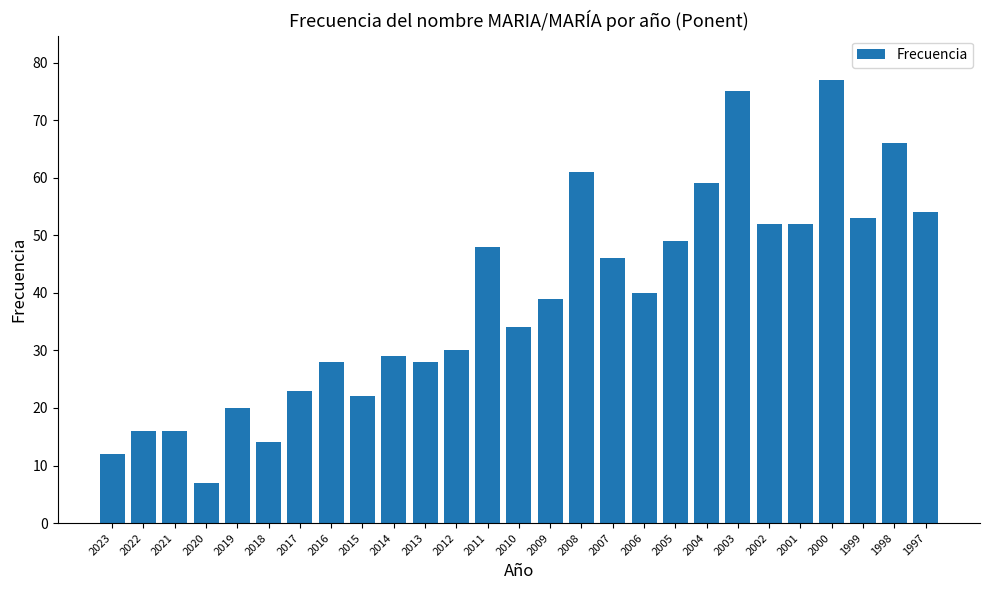

How many bars are there in total?

27